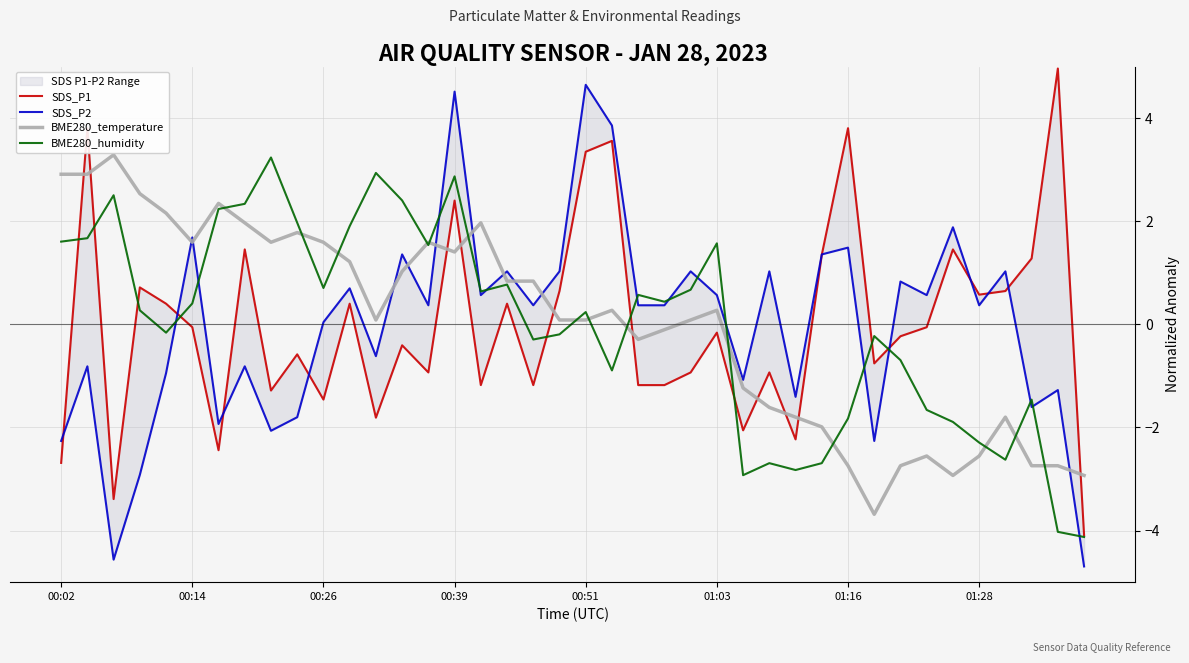

Reading left to right, what are all the values shown in this chart?

SDS_P1: -2.7	3.8	-3.4	0.7	0.4	-0.1	-2.4	1.5	-1.3	-0.6	-1.5	0.4	-1.8	-0.4	-0.9	2.4	-1.2	0.4	-1.2	0.6	3.3	3.6	-1.2	-1.2	-0.9	-0.2	-2.1	-0.9	-2.2	1.3	3.8	-0.8	-0.2	-0.1	1.5	0.6	0.6	1.3	5.0	-4.1
SDS_P2: -2.3	-0.8	-4.6	-2.9	-0.9	1.7	-1.9	-0.8	-2.1	-1.8	0.0	0.7	-0.6	1.4	0.4	4.5	0.6	1.0	0.4	1.0	4.6	3.9	0.4	0.4	1.0	0.6	-1.1	1.0	-1.4	1.4	1.5	-2.3	0.8	0.6	1.9	0.4	1.0	-1.6	-1.3	-4.7
BME280_temperature: 2.9	2.9	3.3	2.5	2.2	1.6	2.3	2.0	1.6	1.8	1.6	1.2	0.1	1.0	1.6	1.4	2.0	0.8	0.8	0.1	0.1	0.3	-0.3	-0.1	0.1	0.3	-1.2	-1.6	-1.8	-2.0	-2.7	-3.7	-2.7	-2.6	-2.9	-2.6	-1.8	-2.7	-2.7	-2.9
BME280_humidity: 1.6	1.7	2.5	0.3	-0.2	0.4	2.2	2.3	3.2	2.0	0.7	1.9	2.9	2.4	1.5	2.9	0.6	0.8	-0.3	-0.2	0.2	-0.9	0.6	0.4	0.7	1.6	-2.9	-2.7	-2.8	-2.7	-1.8	-0.2	-0.7	-1.7	-1.9	-2.3	-2.6	-1.5	-4.0	-4.1